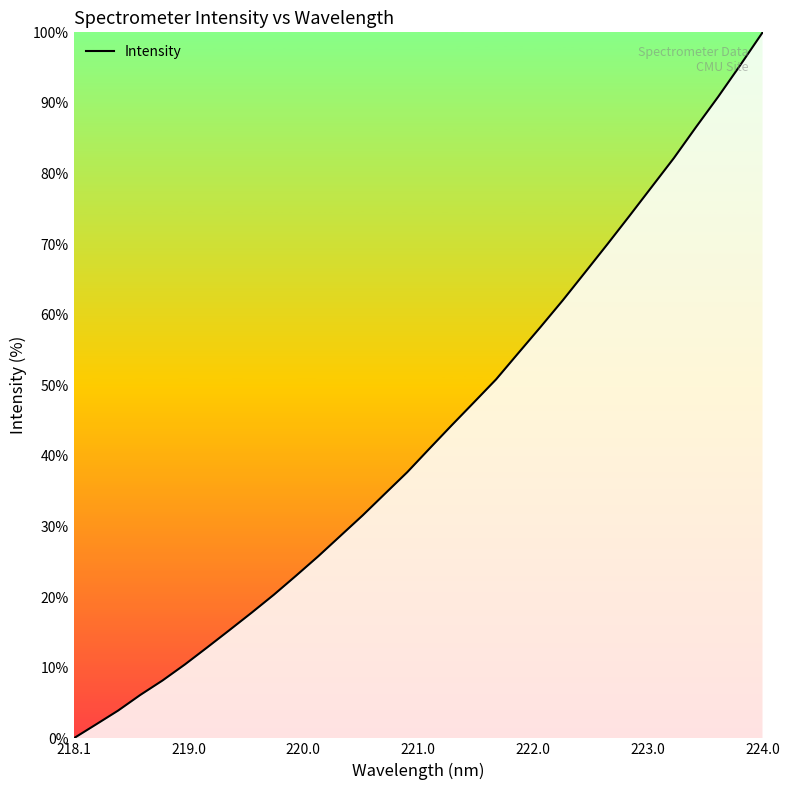

What is the difference between the maximum and minimum values?

100.0